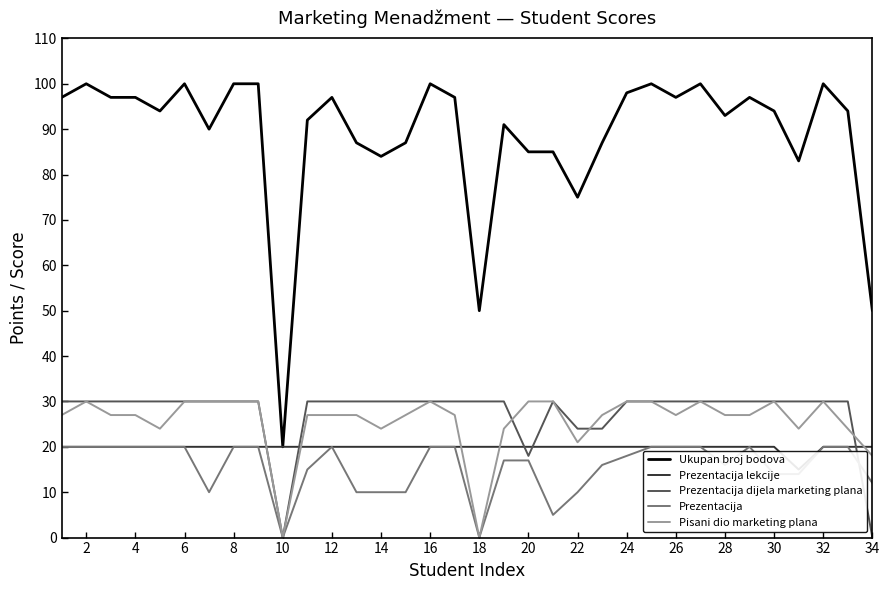

What are all the series names shown in the legend?

Ukupan broj bodova, Prezentacija lekcije, Prezentacija dijela marketing plana, Prezentacija, Pisani dio marketing plana